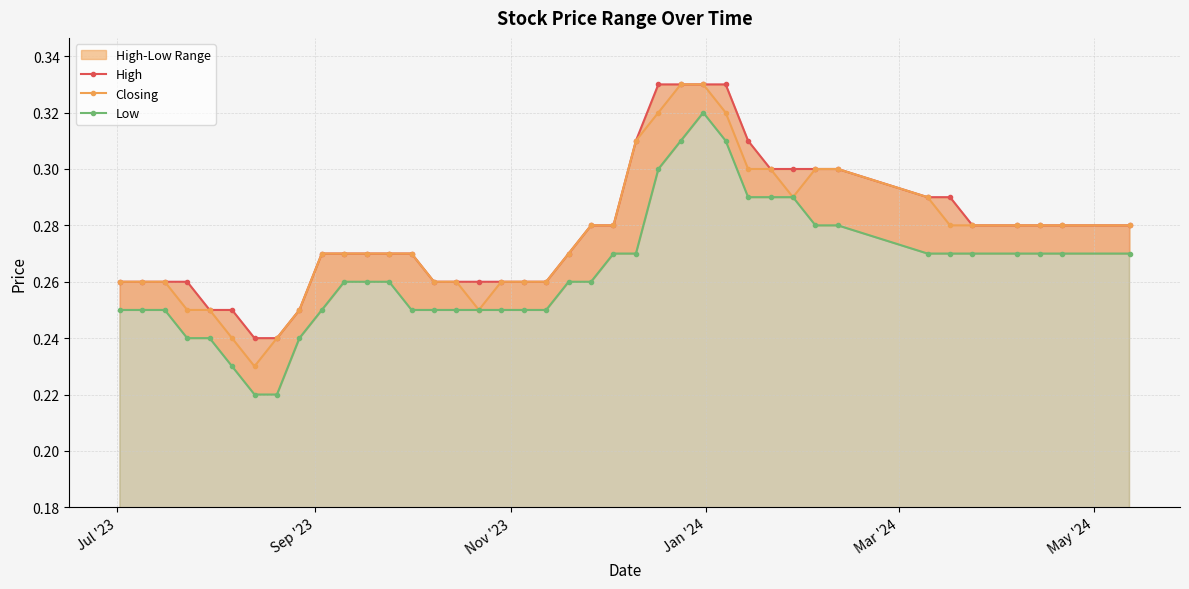

Rank the series by their average value, from highest to lowest.

High, Closing, Low